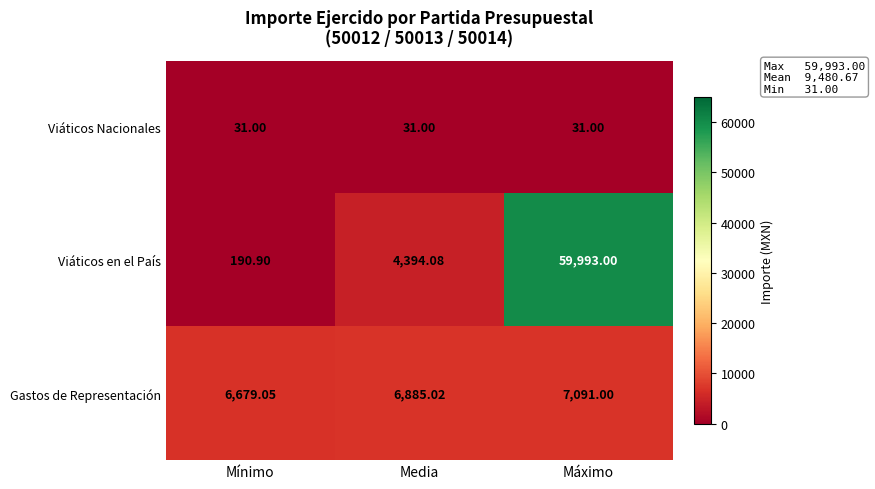

List the series in order of their peak value, highest first.

Viáticos en el País, Gastos de Representación, Viáticos Nacionales